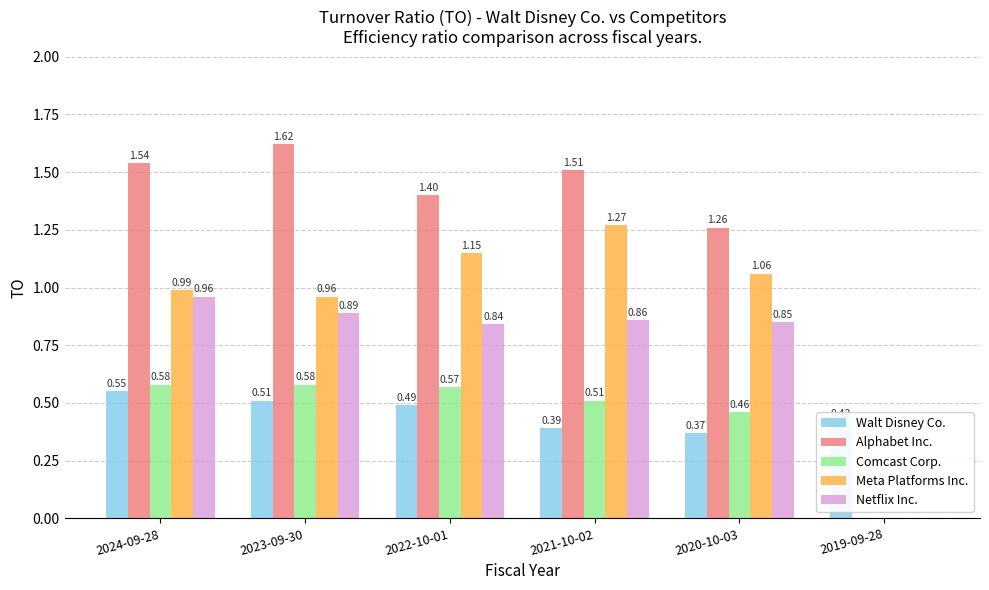

Is the value of Walt Disney Co. at 2022-10-01 greater than the value of Netflix Inc. at 2022-10-01?

No